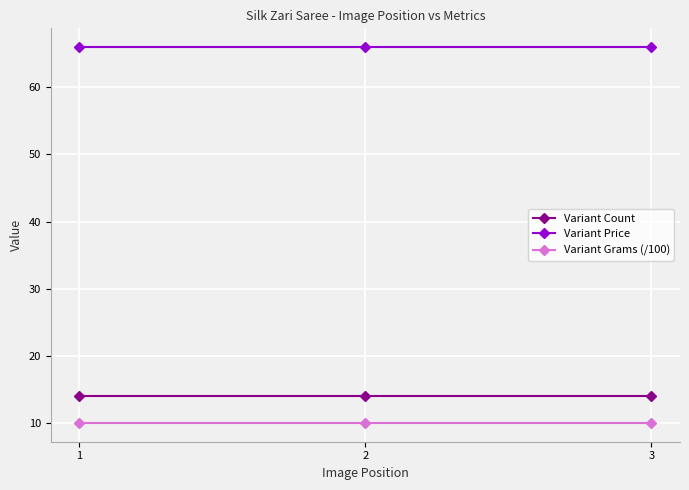

What is the greatest value displayed?

66